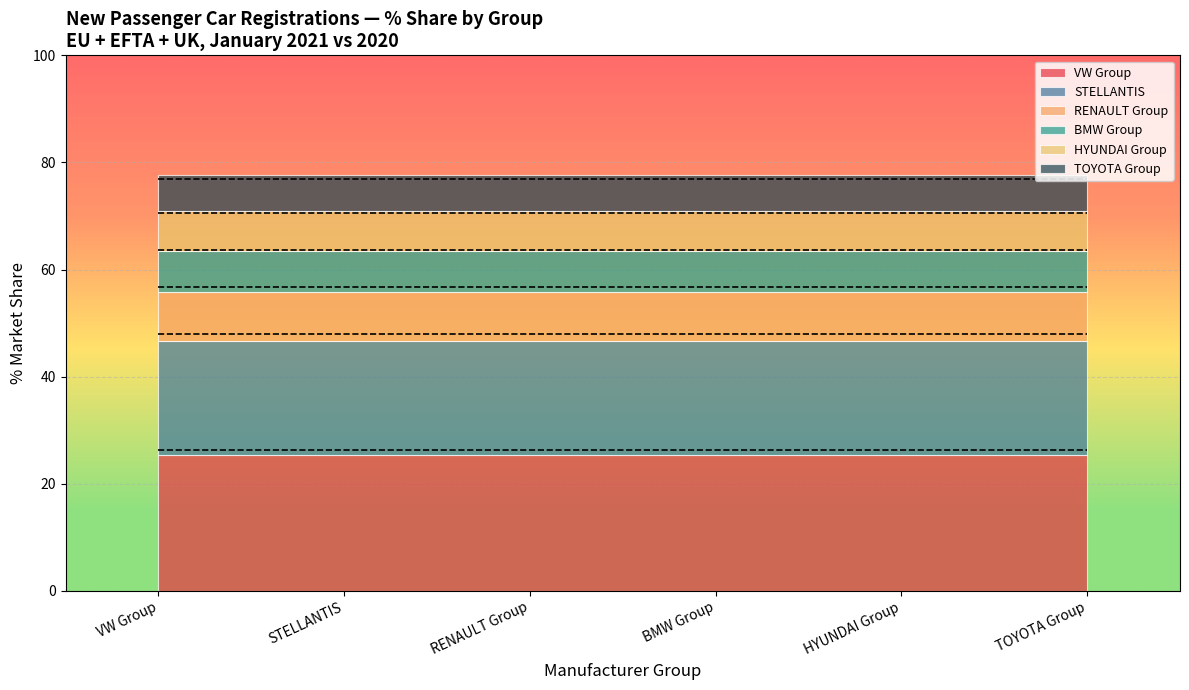

Which series has the largest range (max minus min)?

VW Group (2020)